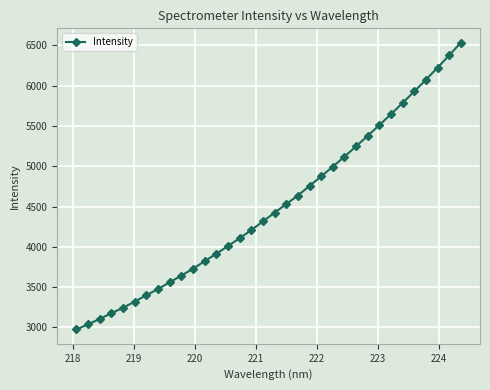

What is the greatest value displayed?

6532.7